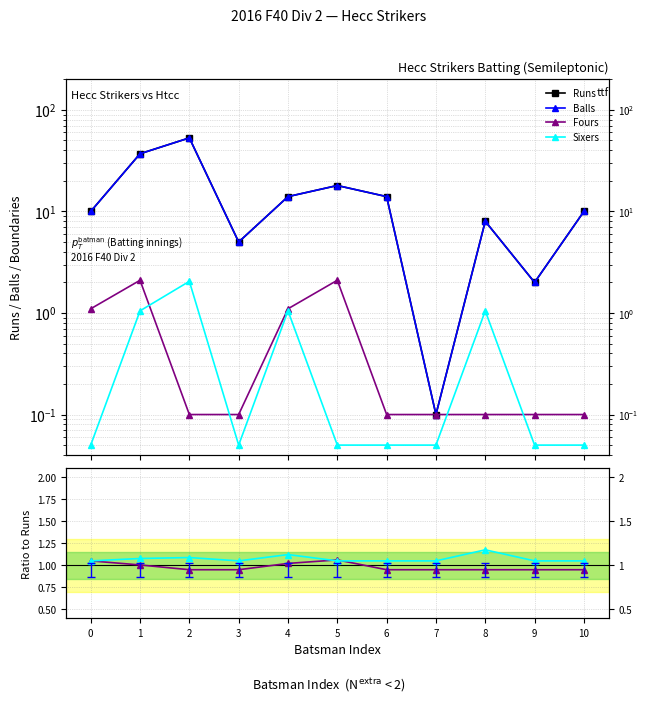

Which has a higher value, 5 or 3?

5